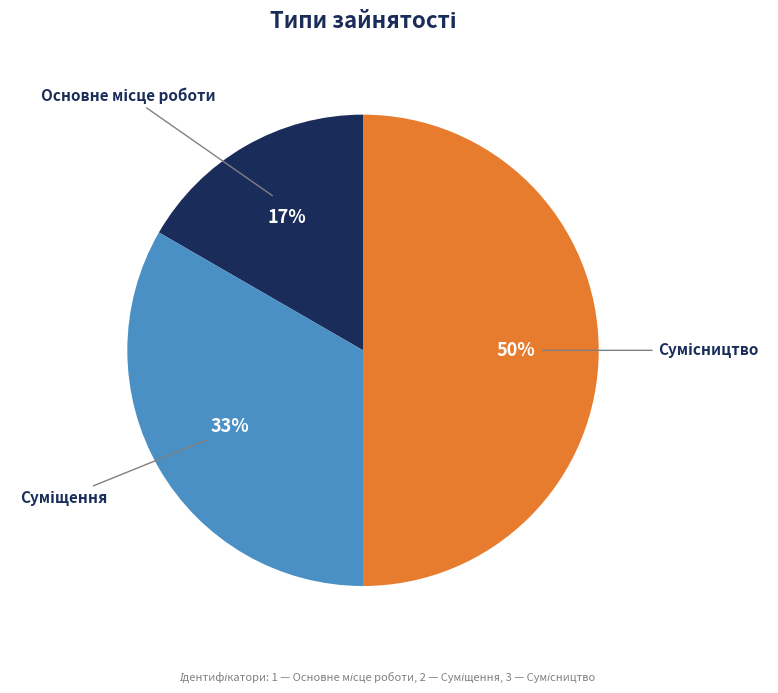

To the nearest percent, what is the average slice percentage?

33%